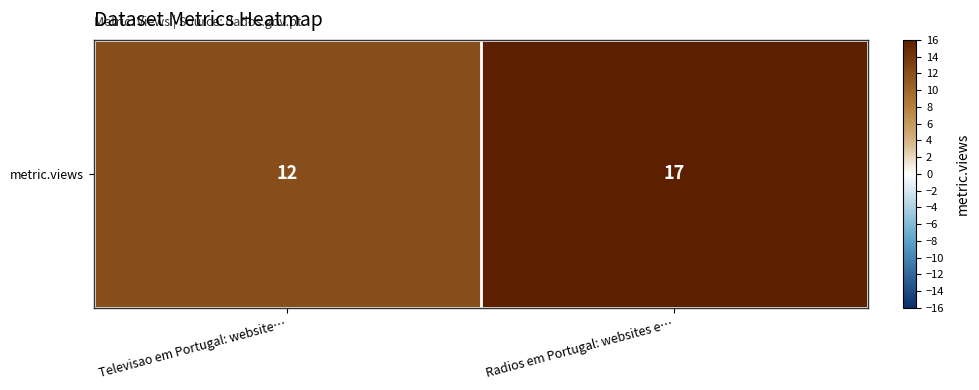

What is the change in value from Televisao em Portugal: website… to Radios em Portugal: websites e…?

+5